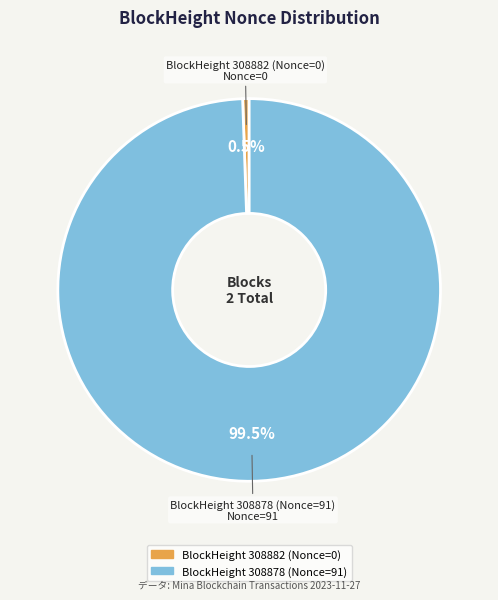

Which category has the biggest portion of the pie?

BlockHeight 308878 (Nonce=91)